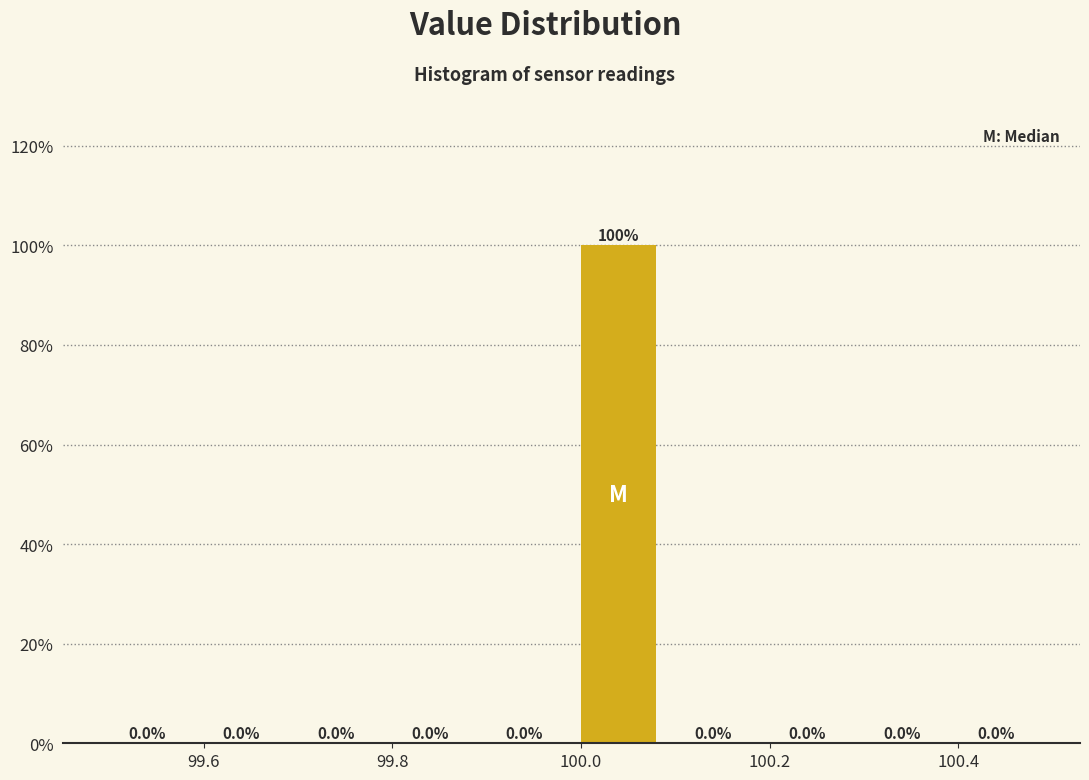

Reading left to right, transcribe this chart: for each bar, give the range it covers on the x-axis and its height. The bar edges are not printed on the chart, so give them approximately, as read against the axis.

99.49 to 99.59: 0.0
99.59 to 99.69: 0.0
99.69 to 99.79: 0.0
99.79 to 99.89: 0.0
99.89 to 99.99: 0.0
99.99 to 100.09: 100.0
100.09 to 100.19: 0.0
100.19 to 100.29: 0.0
100.29 to 100.39: 0.0
100.39 to 100.49: 0.0